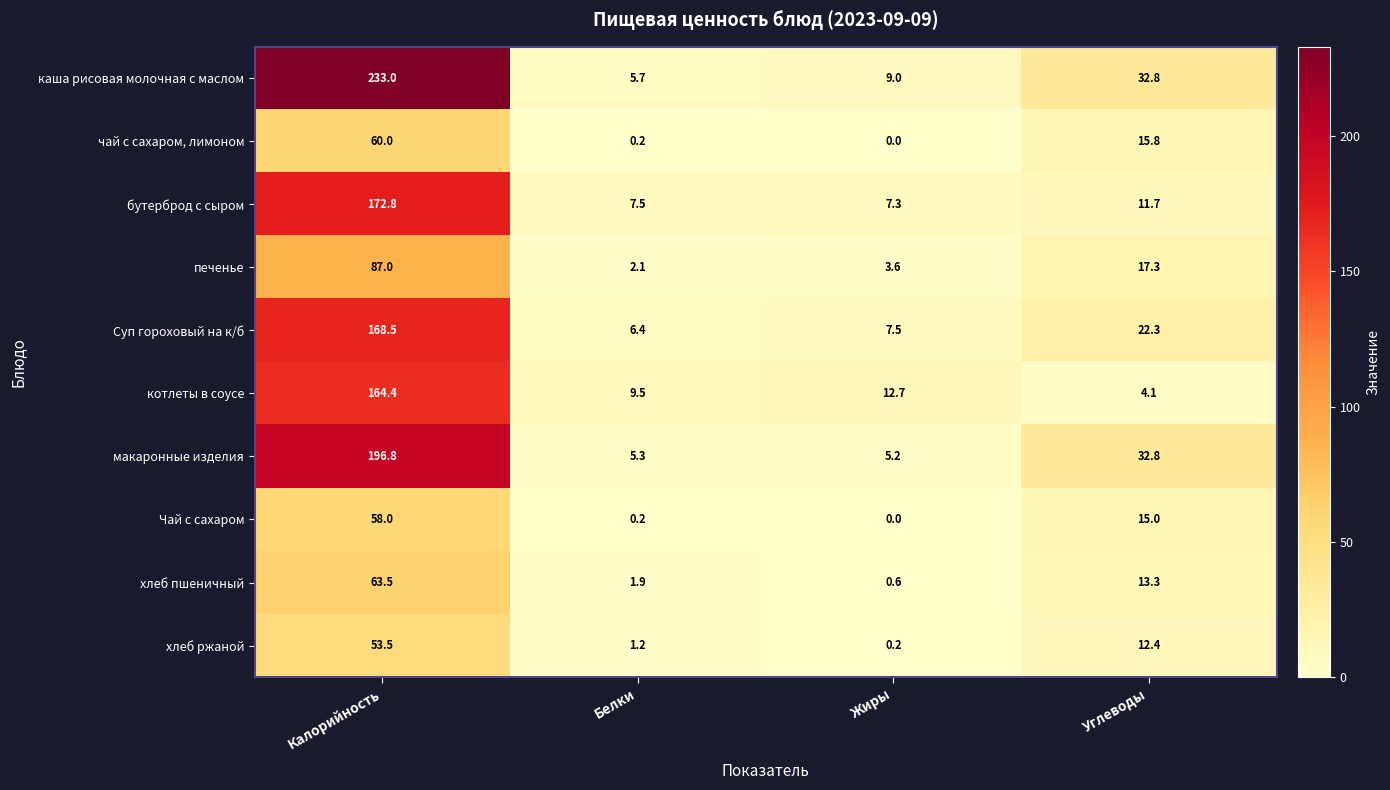

Rank the series by their maximum value, from lowest to highest.

хлеб ржаной, Чай с сахаром, чай с сахаром, лимоном, хлеб пшеничный, печенье, котлеты в соусе, Суп гороховый на к/б, бутерброд с сыром, макаронные изделия, каша рисовая молочная с маслом